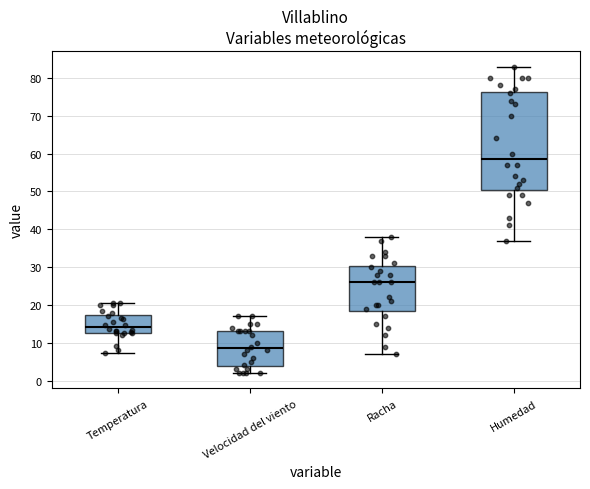

Which box's median line is the highest?

Humedad